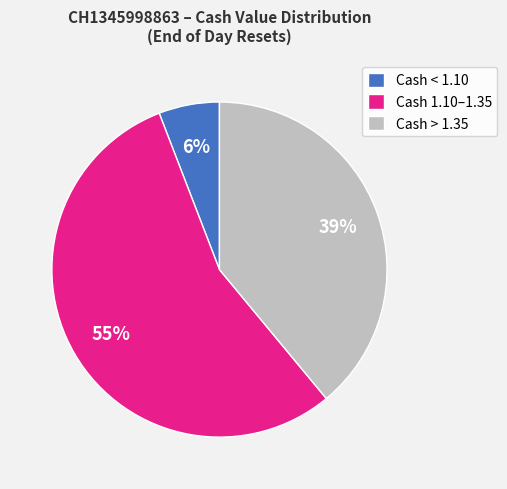

The Cash < 1.10 slice represents 6% of the pie. True or false?

True